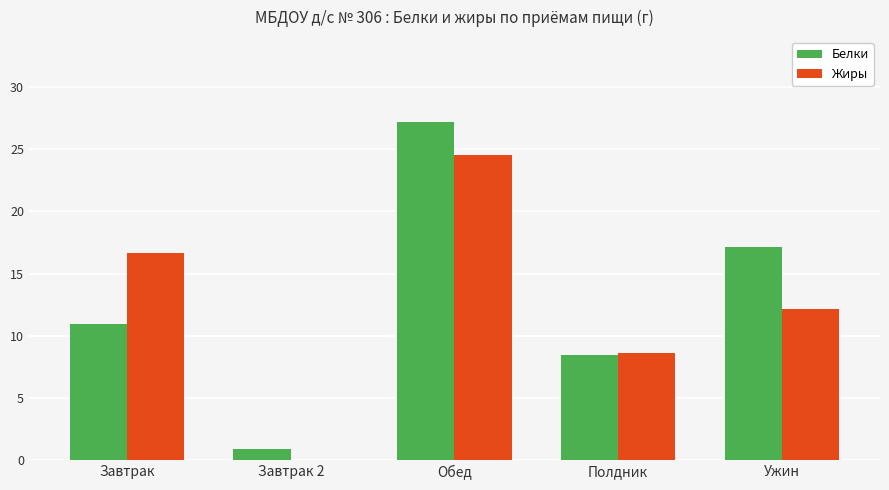

Read the Жиры value at Полдник.

8.6